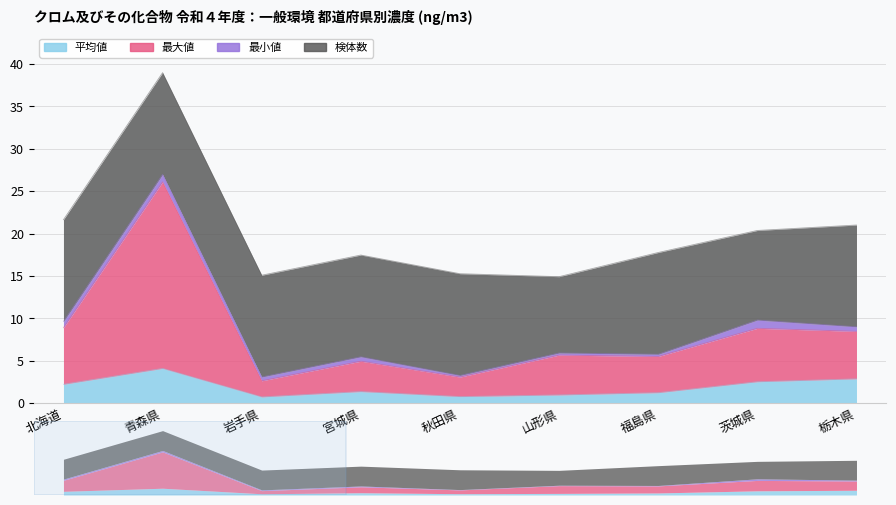

What position from the right is 岩手県?

7